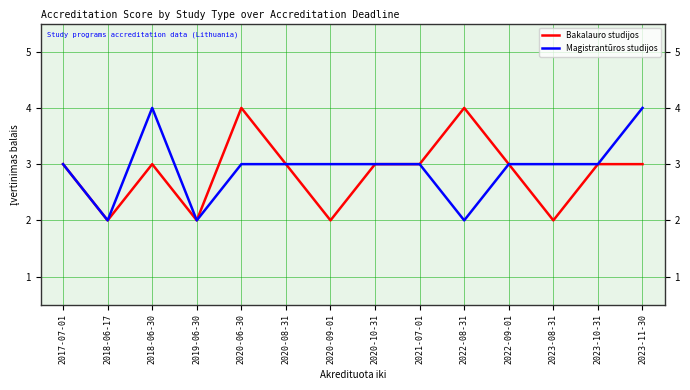

What are all the series names shown in the legend?

Bakalauro studijos, Magistrantūros studijos